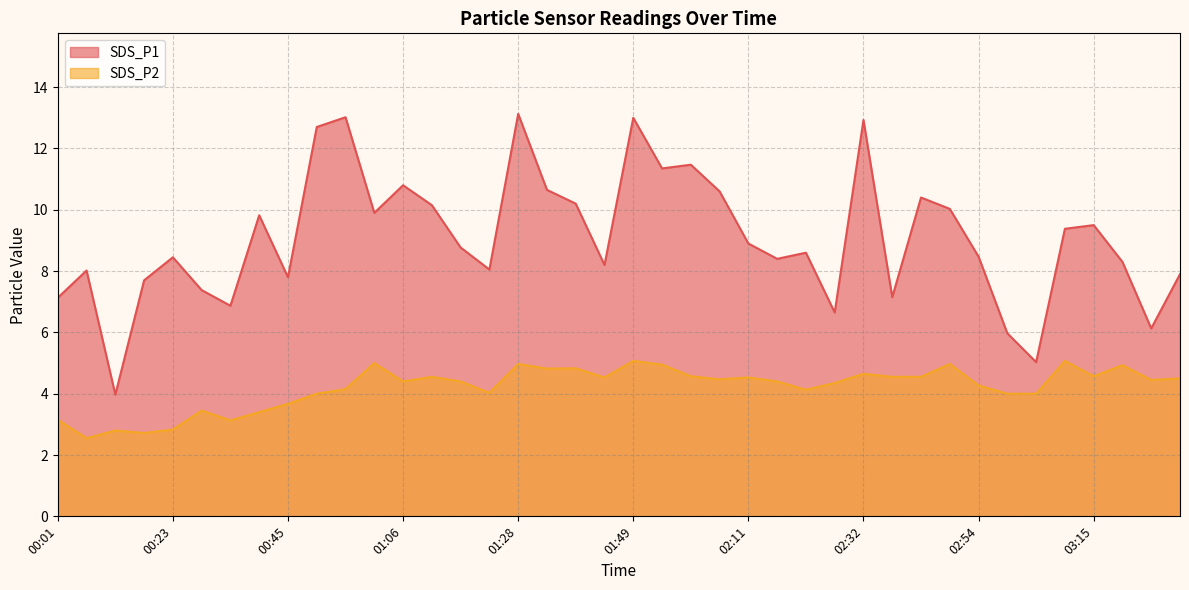

Read the SDS_P2 value at 02:11.

4.5